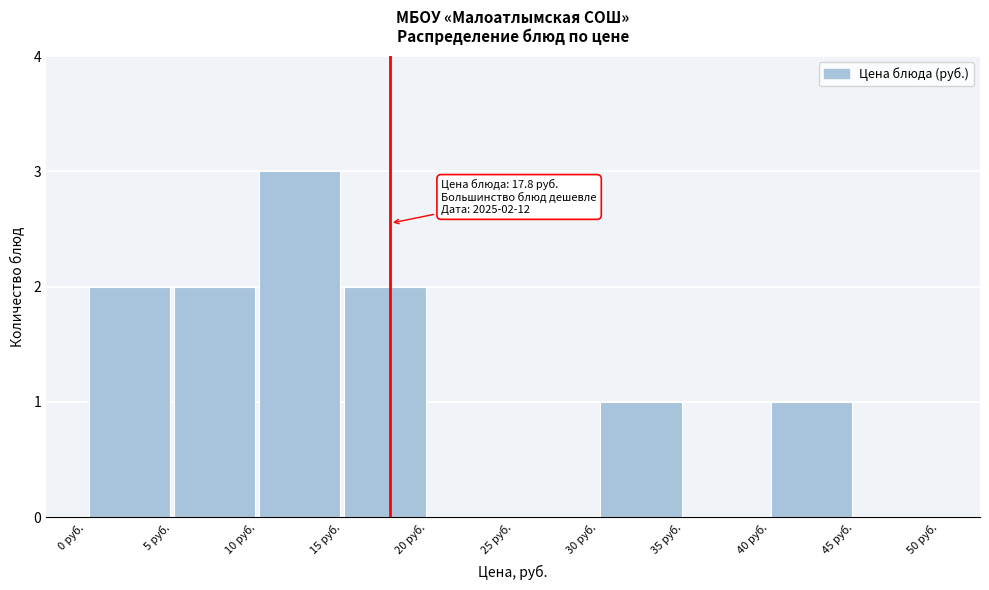

Which range on the x-axis has the tallest bar?

10 to 15